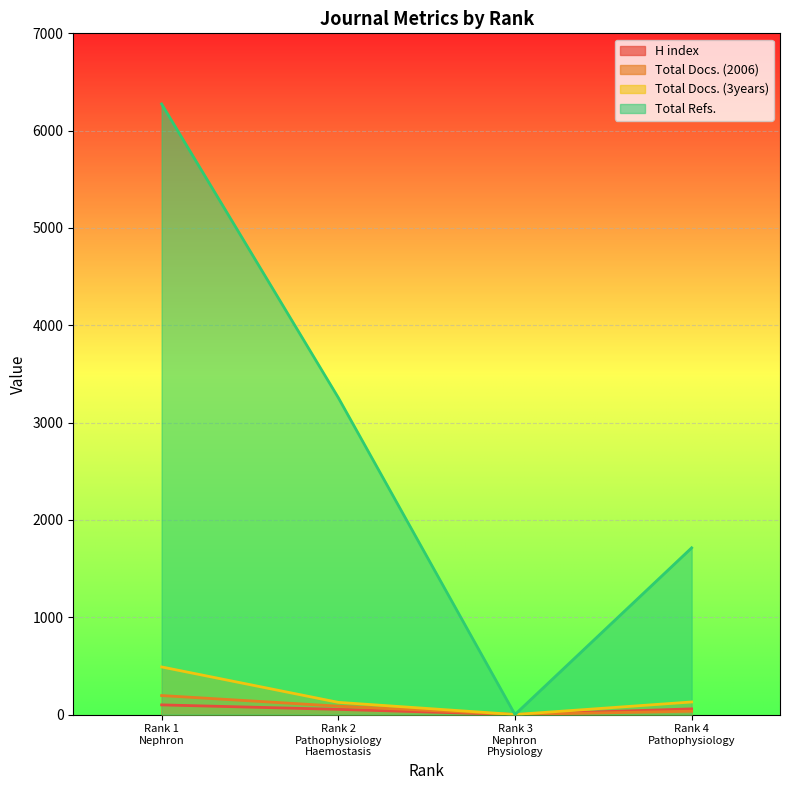

How many lines are shown in the chart?

4